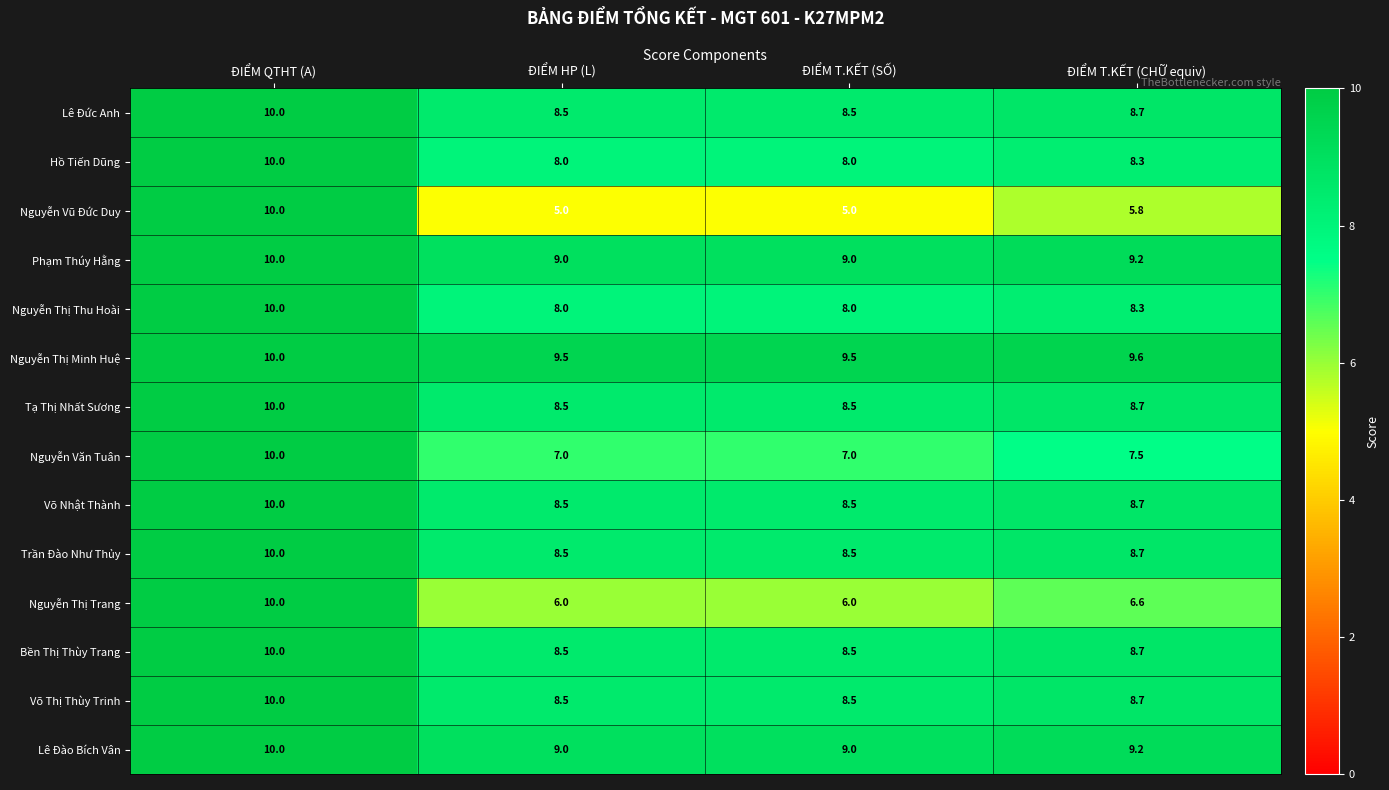

Count the Lê Đức Anh values in the range 8 to 10.

4